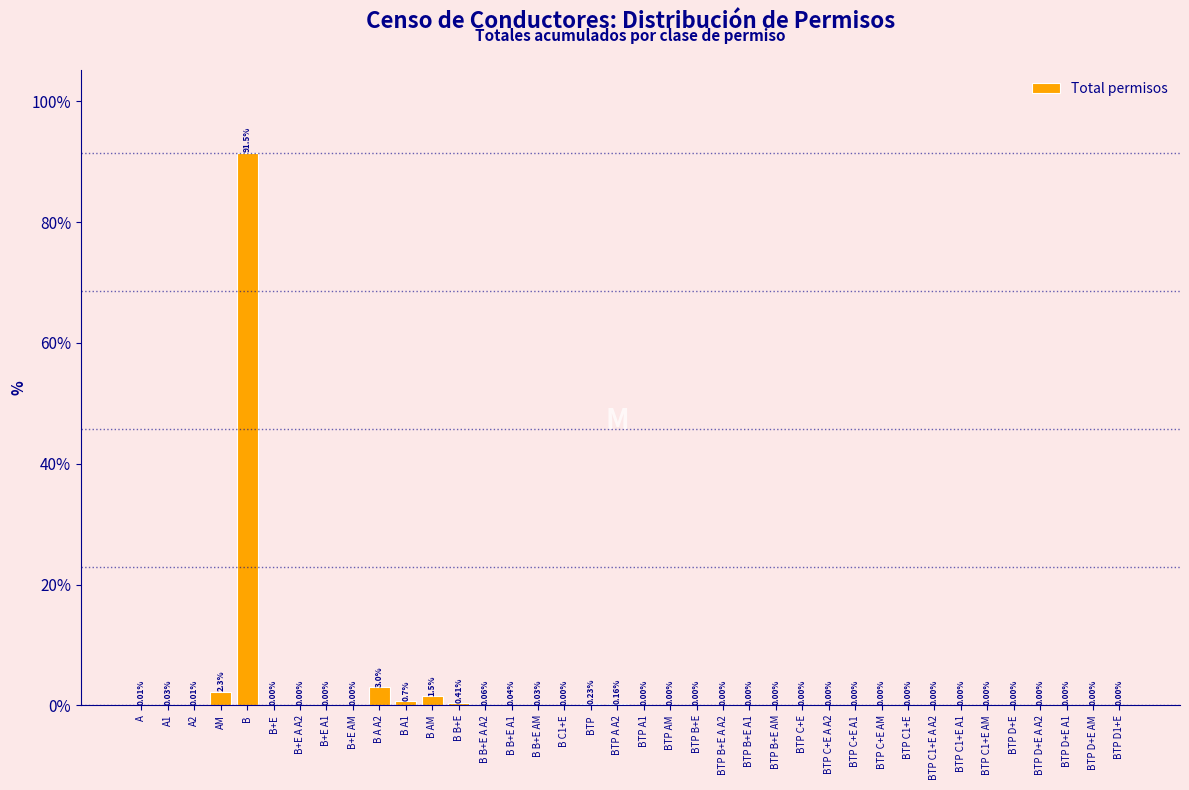

Which label corresponds to the largest value in the chart?

B